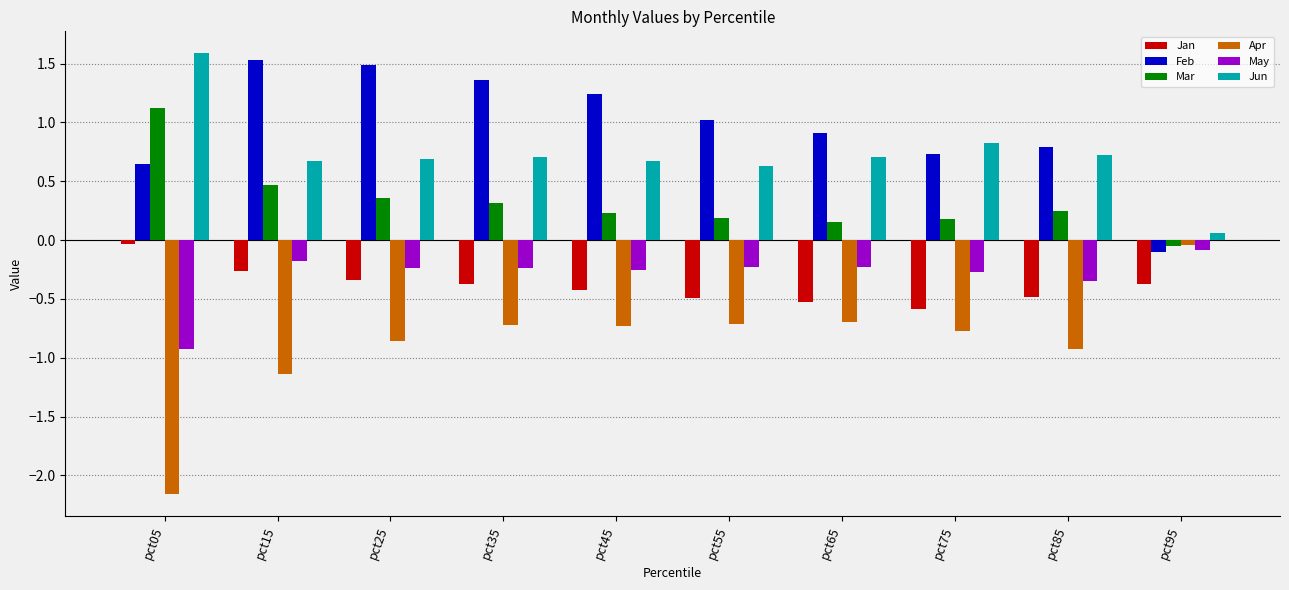

What is the total value across all series at pct45?

0.7